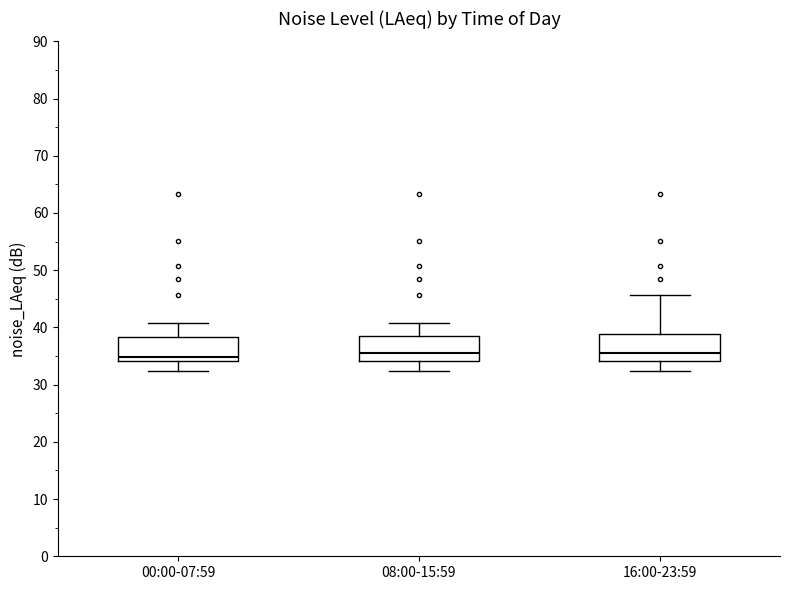

Where is the lower edge of the box for 16:00-23:59 on the y-axis? The values are not printed on the chart, so give them approximately, as read against the axis.

34